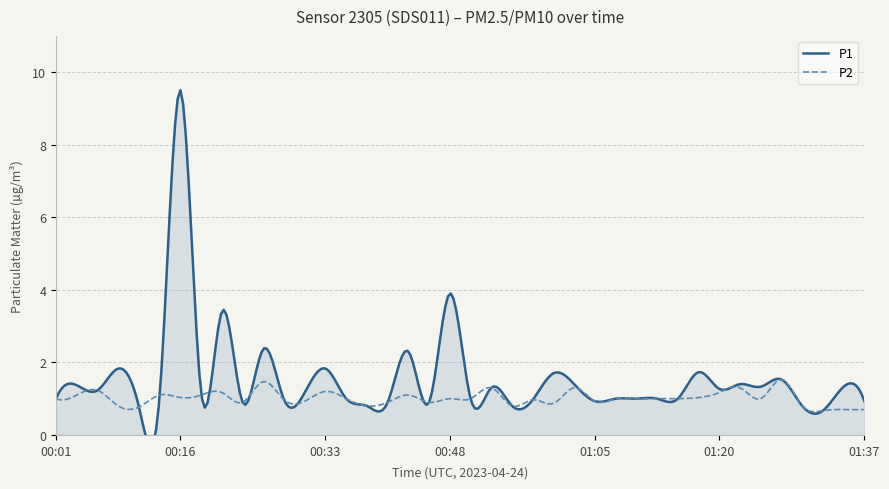

What is the label of the 12th point from the right?

01:10